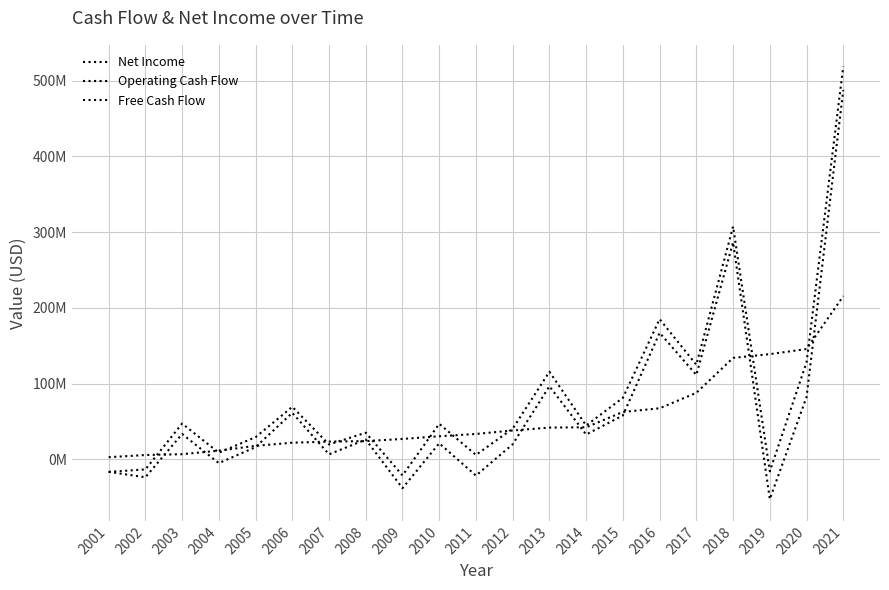

True or false: Free Cash Flow has more than 2 points higher than both neighbors.

True